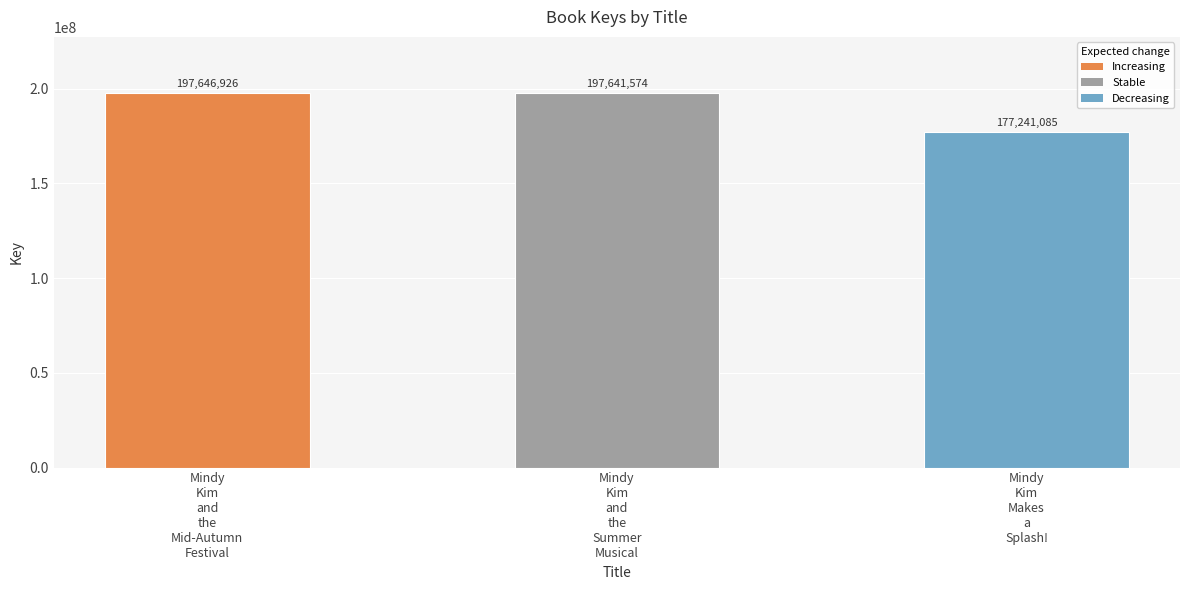

What is the greatest value displayed?

197646926